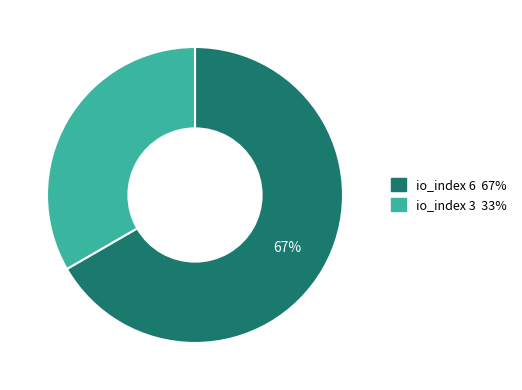

How many slices are in this pie chart?

2